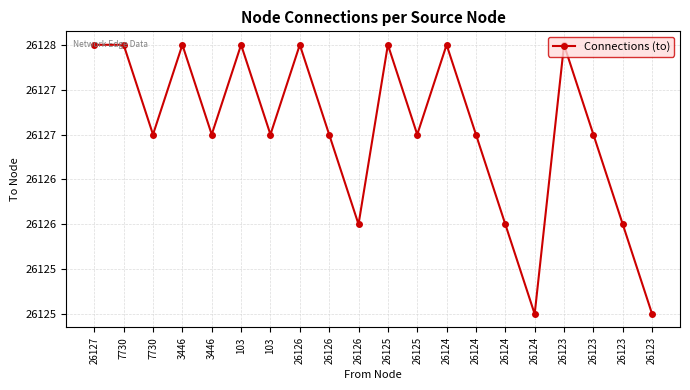

Does the chart have visible grid lines?

Yes